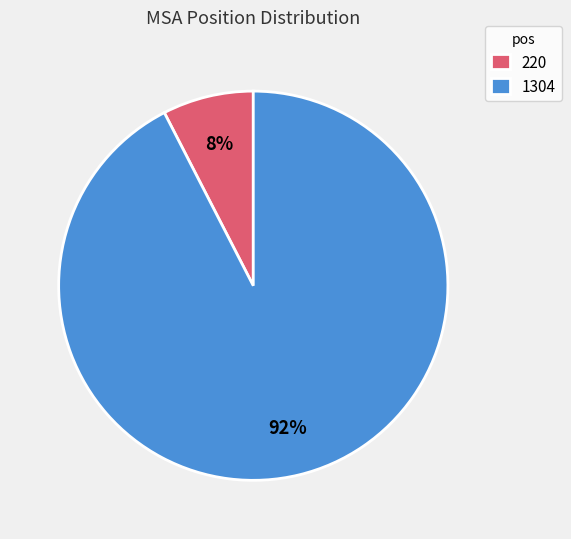

How many segments does this pie chart have?

2